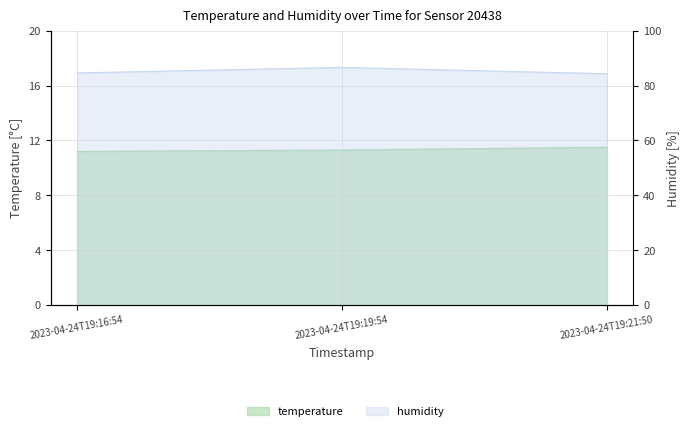

Is it true that temperature equals 16.4 at 2023-04-24T19:21:50?

False